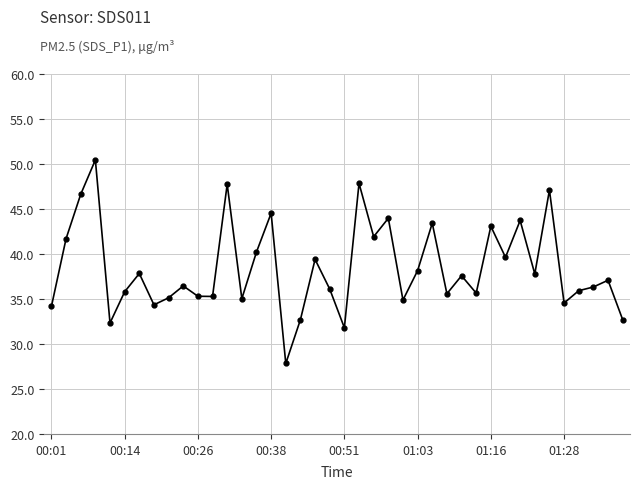

What is the maximum value shown in the chart?

50.5